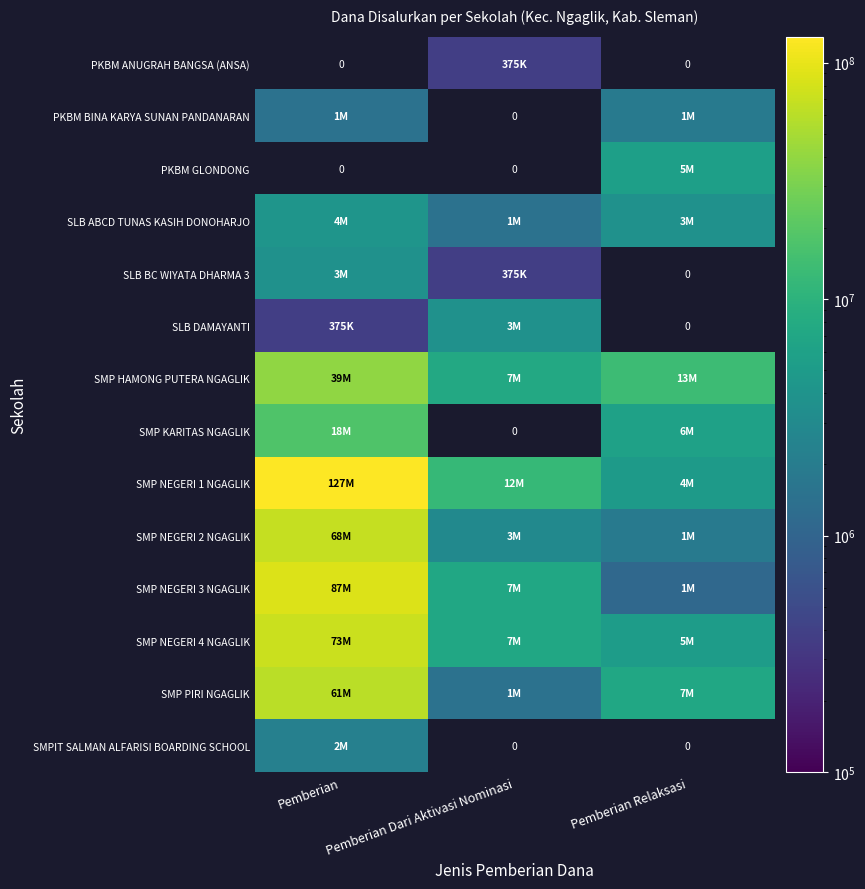

What is the approximate value of SMP KARITAS NGAGLIK at Pemberian Relaksasi?

6000000.0